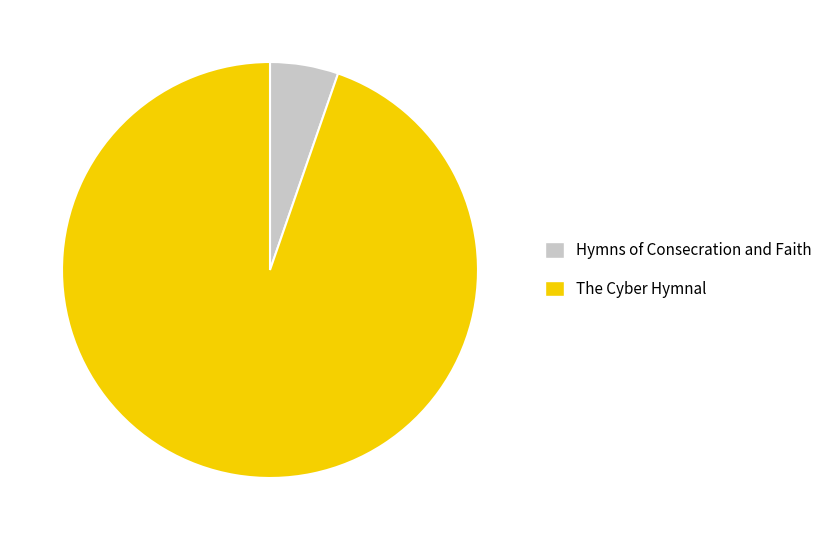

Rank the categories by value from highest to lowest.

The Cyber Hymnal, Hymns of Consecration and Faith